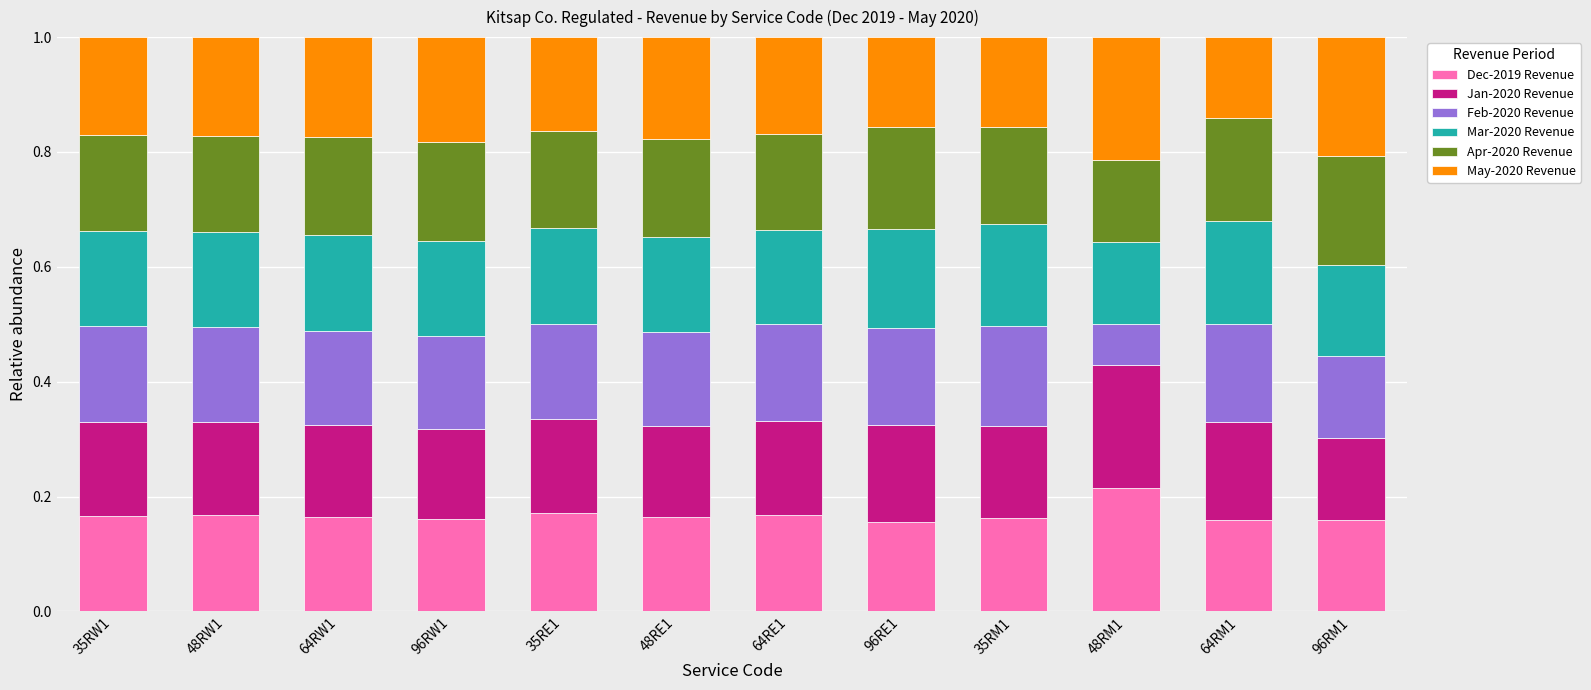

True or false: Dec-2019 Revenue has a value of 0.3 at 64RW1.

False